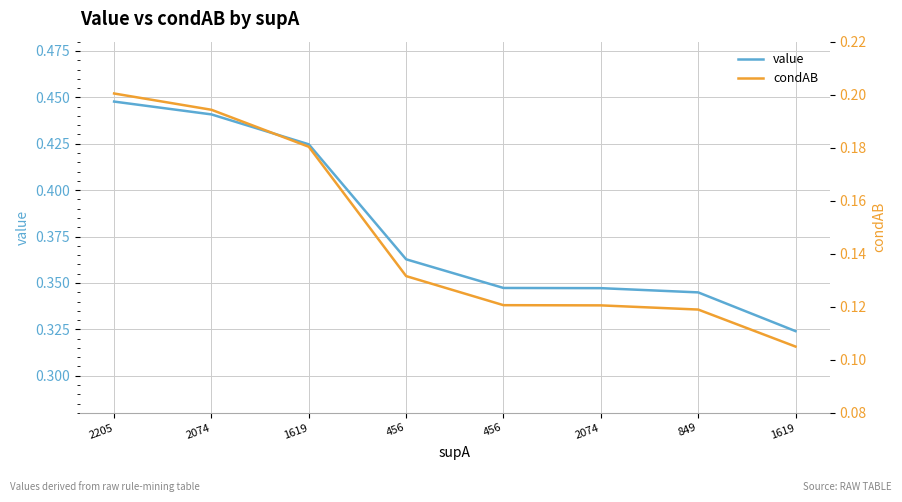

The value of value at 849 is 0.5. True or false?

False